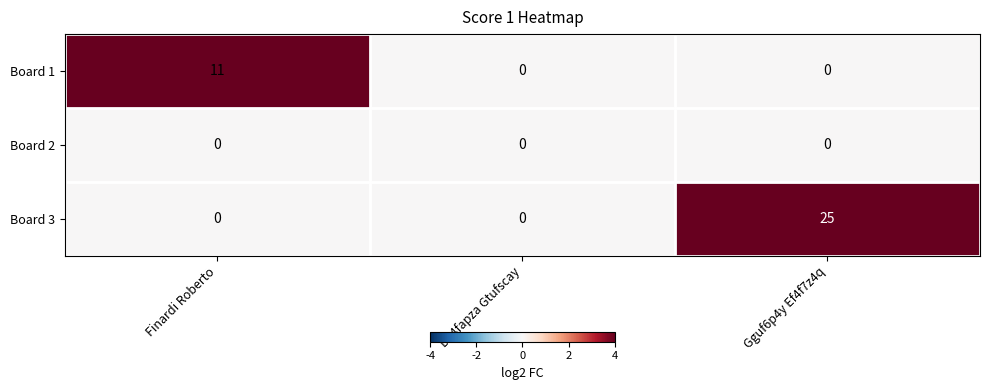

What is the average value of the Board 3 series?

8